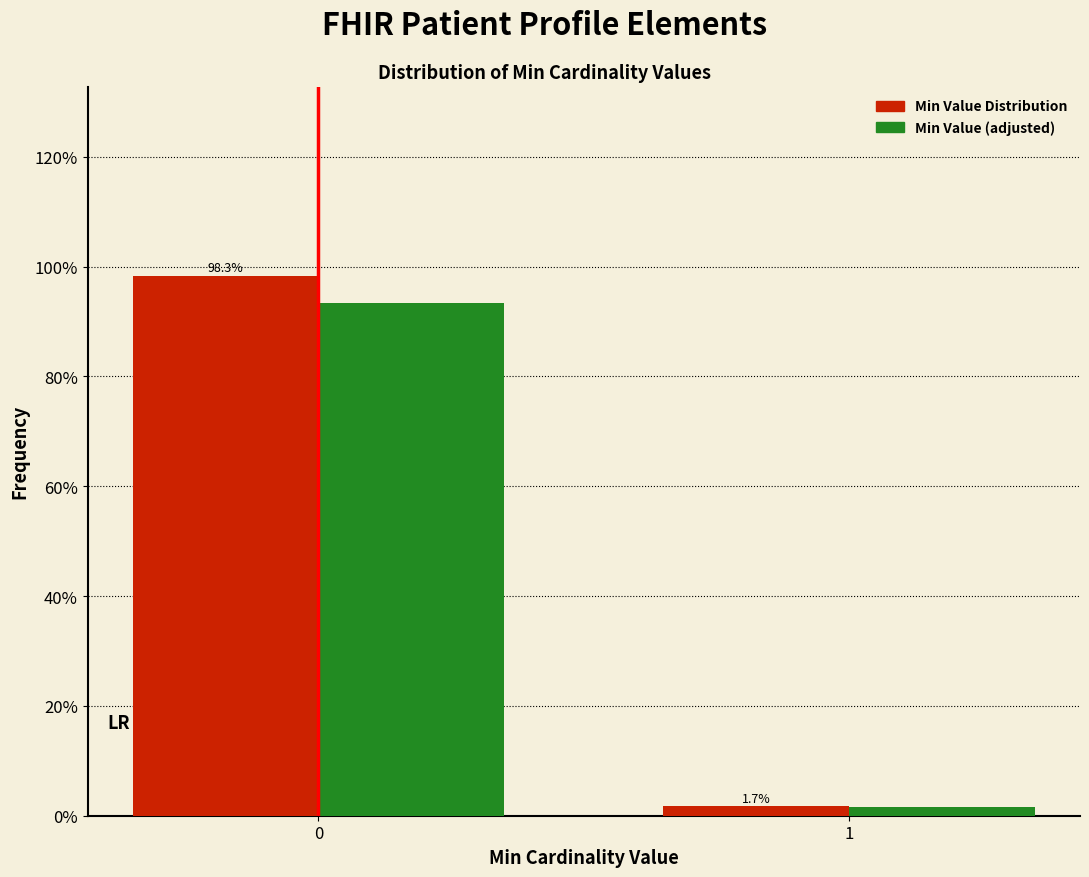

What is the maximum value for Min Value Distribution?

98.3